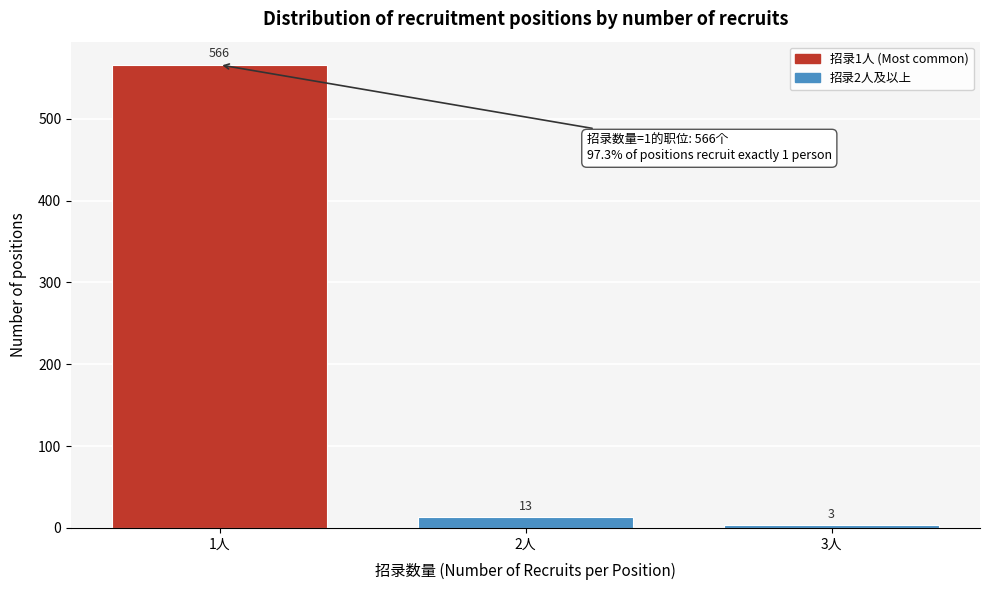

Reading left to right, what are all the values shown in this chart?

566	13	3